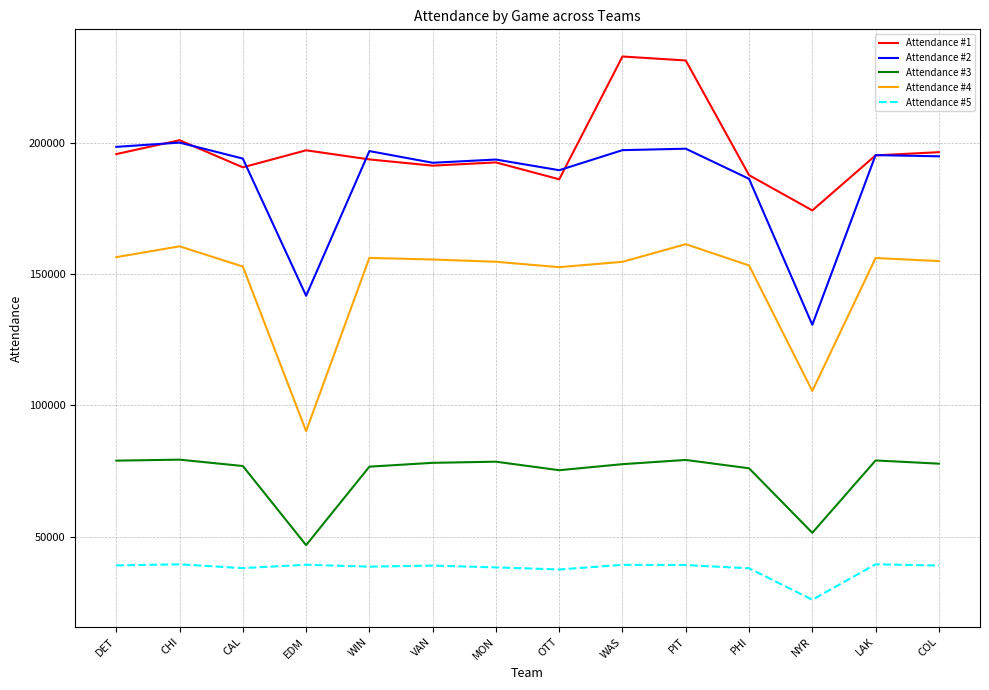

At which label does Attendance #1 reach its minimum?

NYR